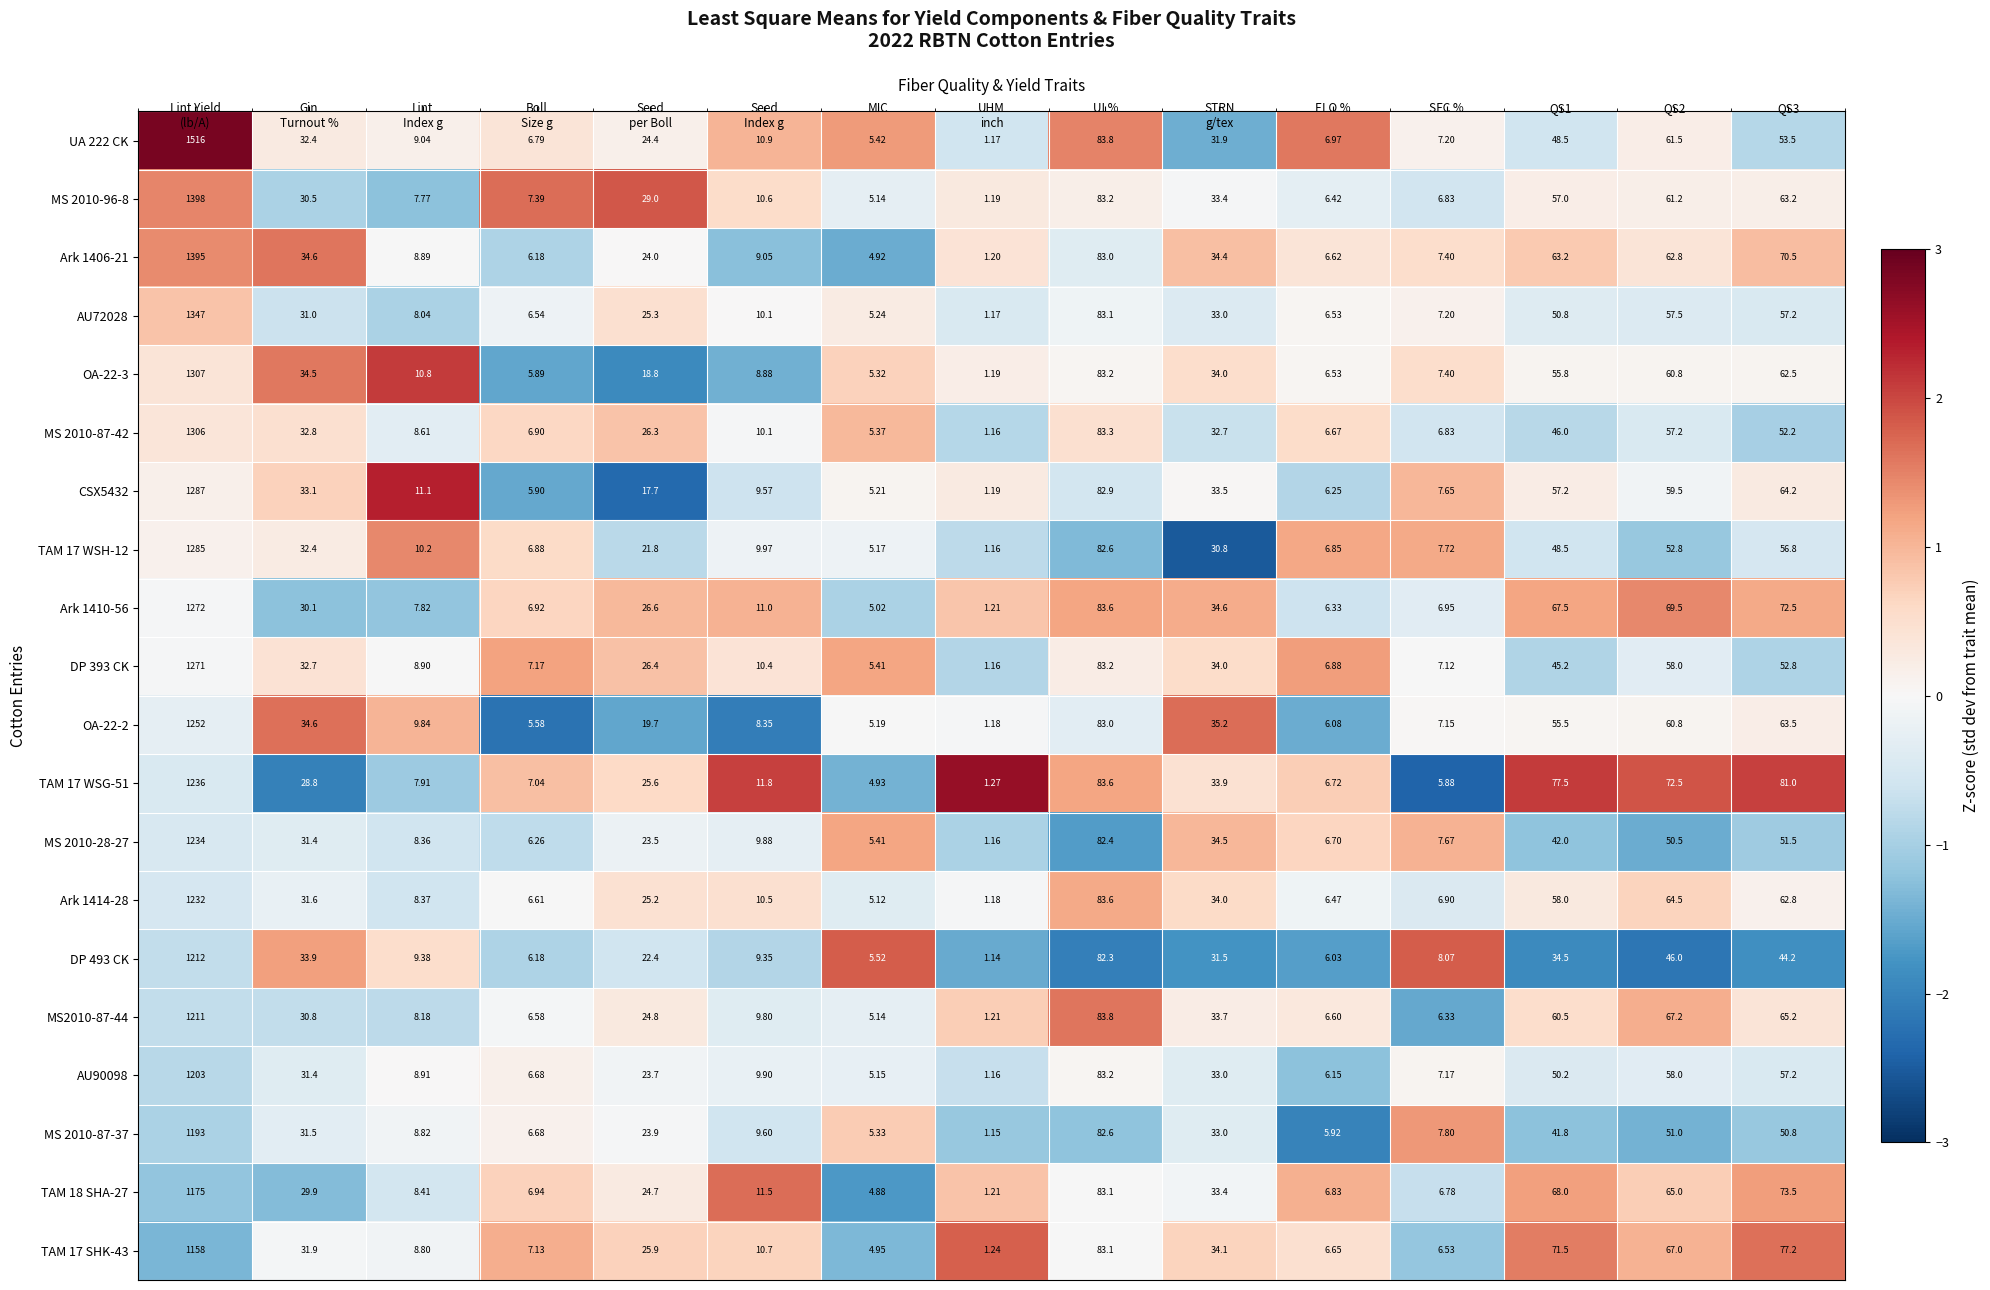

How many series are shown in this chart?

20